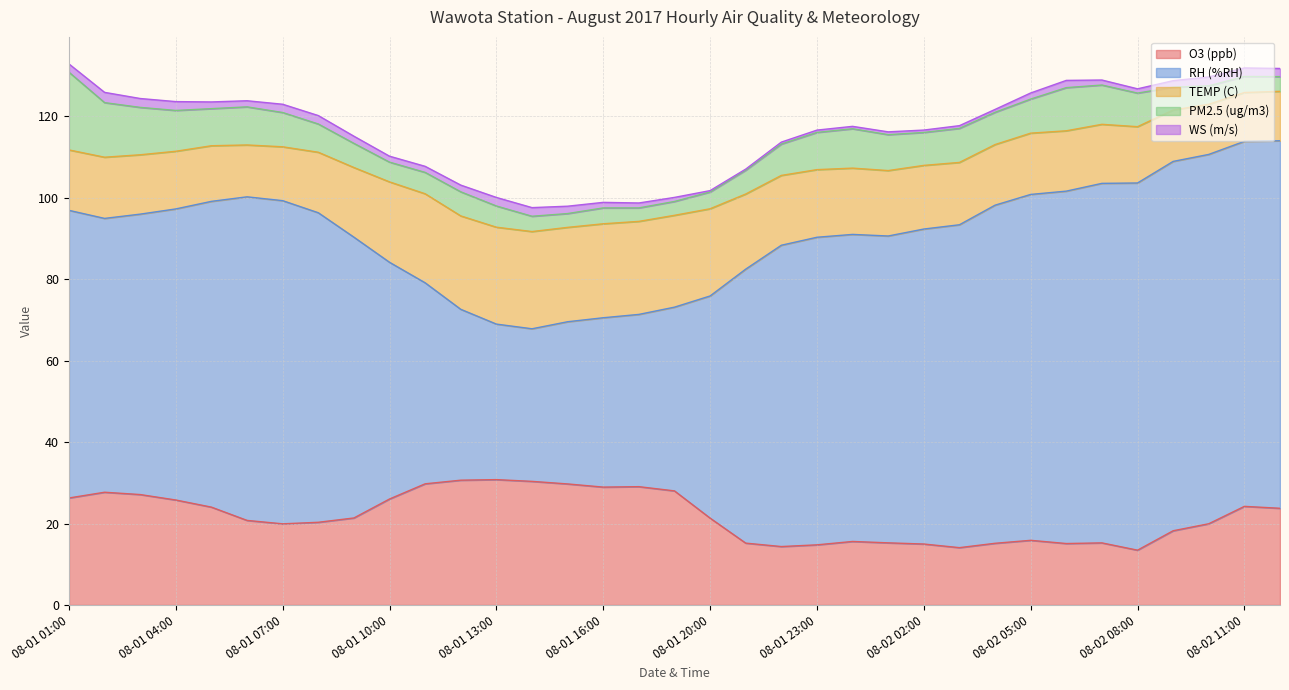

Is the value of RH (%RH) at 08-01 20:00 greater than the value of TEMP (C) at 08-01 22:00?

Yes